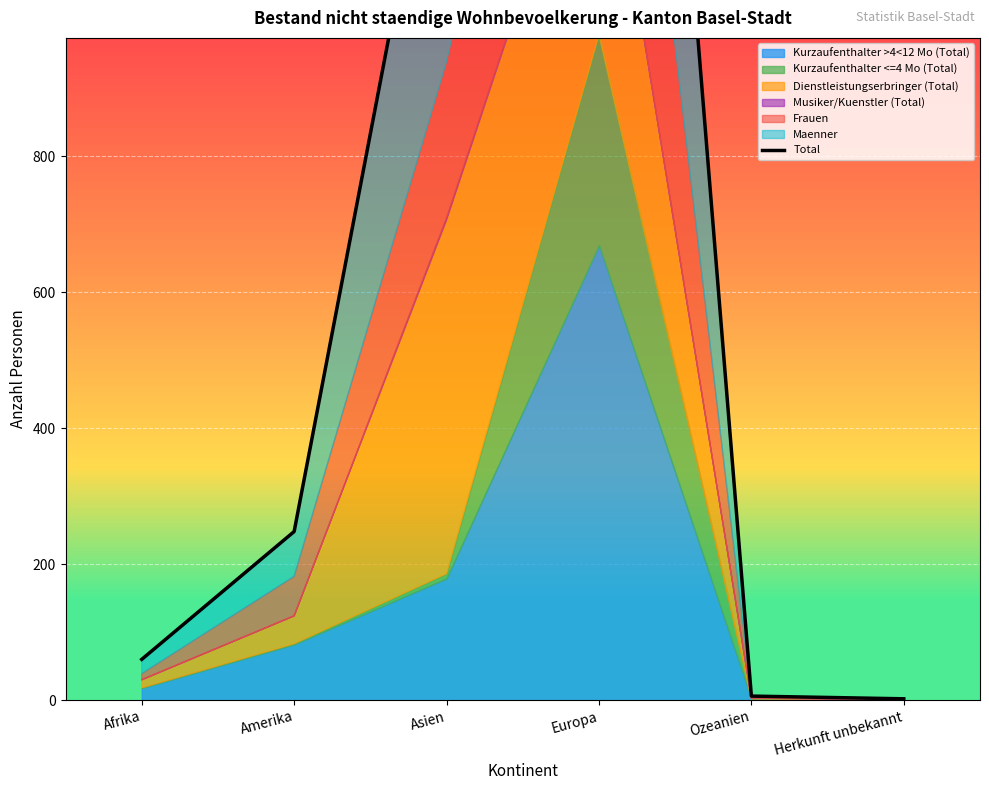

What is the sum of all values?

4498